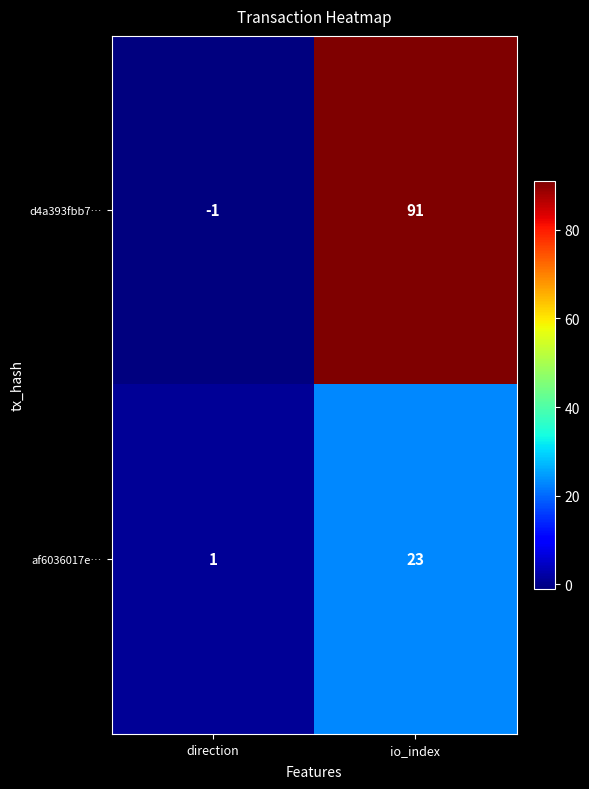

What is the sum of all d4a393fbb7… values?

90